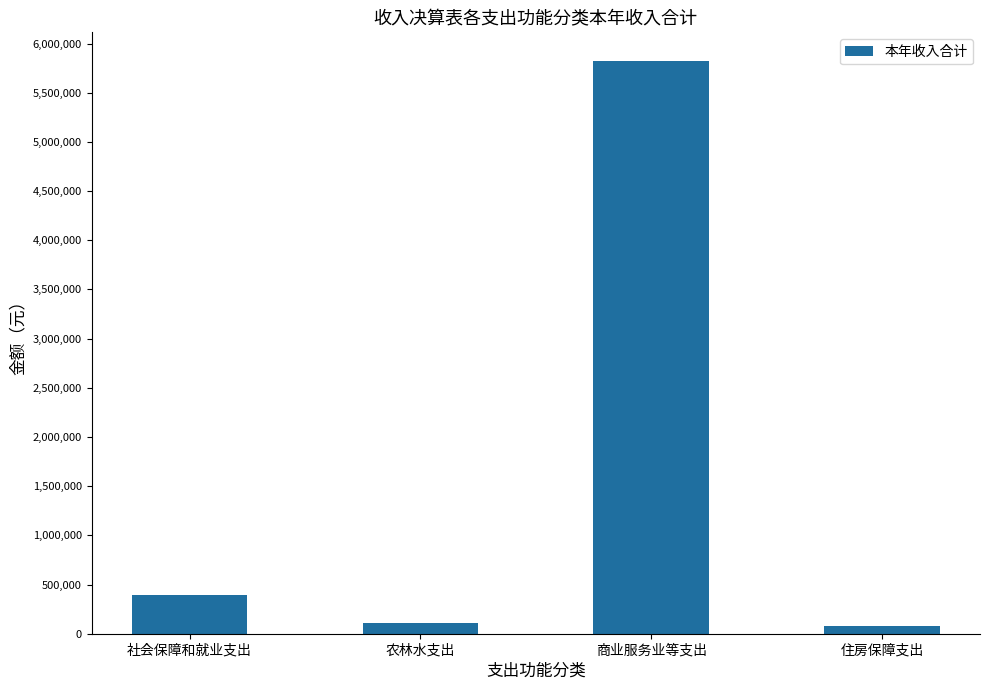

Reading left to right, list all the values displayed in this chart.

395778.0	111500.0	5822876.7	77946.0